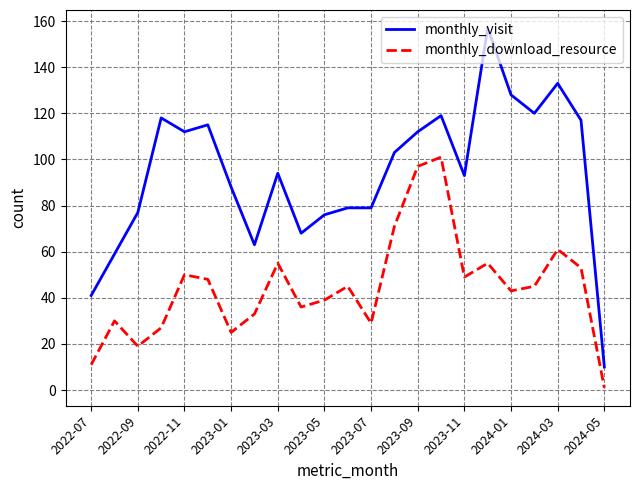

What is the greatest value displayed?

157